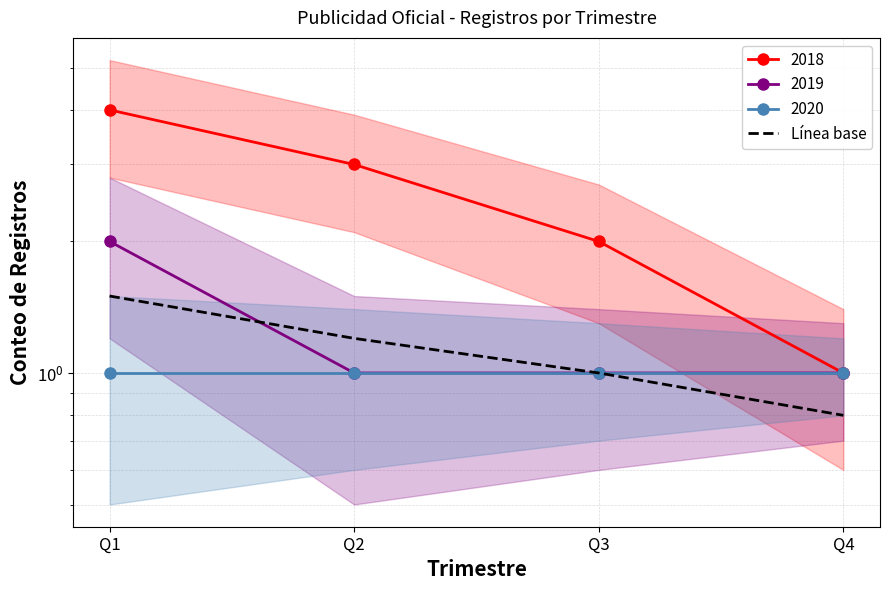

How many values are between 1 and 2?

3